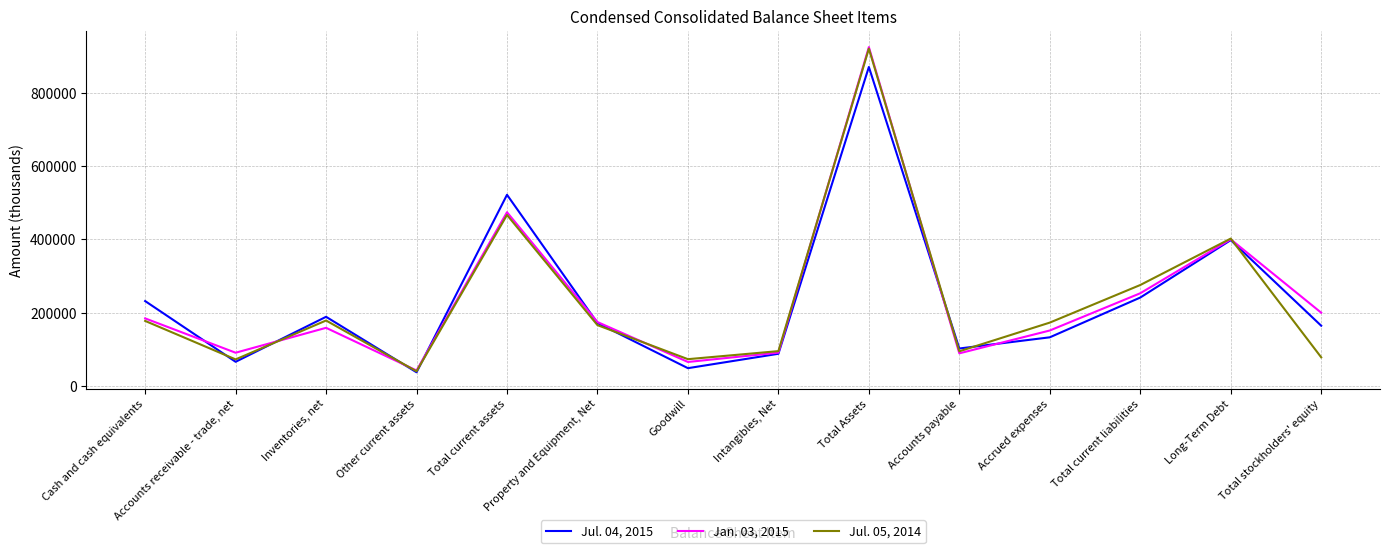

List the labels in order of Jul. 05, 2014 value, largest first.

Total Assets, Total current assets, Long-Term Debt, Total current liabilities, Inventories, net, Cash and cash equivalents, Accrued expenses, Property and Equipment, Net, Intangibles, Net, Accounts payable, Total stockholders' equity, Goodwill, Accounts receivable - trade, net, Other current assets